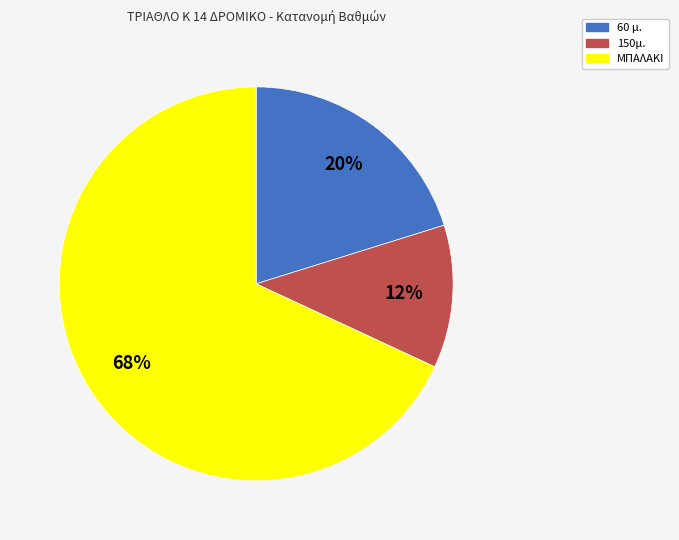

Which category accounts for the majority?

ΜΠΑΛΑΚΙ